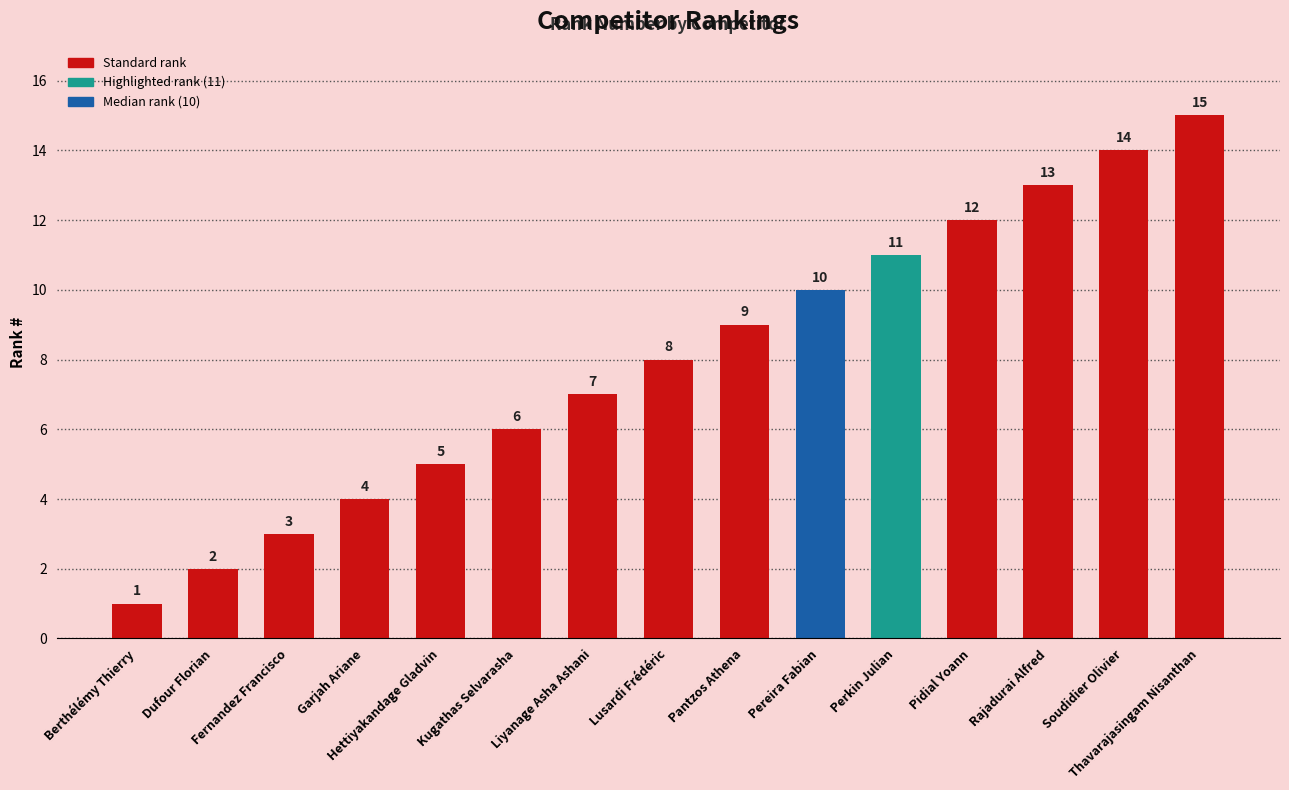

Rank the categories by value from lowest to highest.

Berthélémy Thierry, Dufour Florian, Fernandez Francisco, Garjah Ariane, Hettiyakandage Gladvin, Kugathas Selvarasha, Liyanage Asha Ashani, Lusardi Frédéric, Pantzos Athena, Pereira Fabian, Perkin Julian, Pidial Yoann, Rajadurai Alfred, Soudidier Olivier, Thavarajasingam Nisanthan